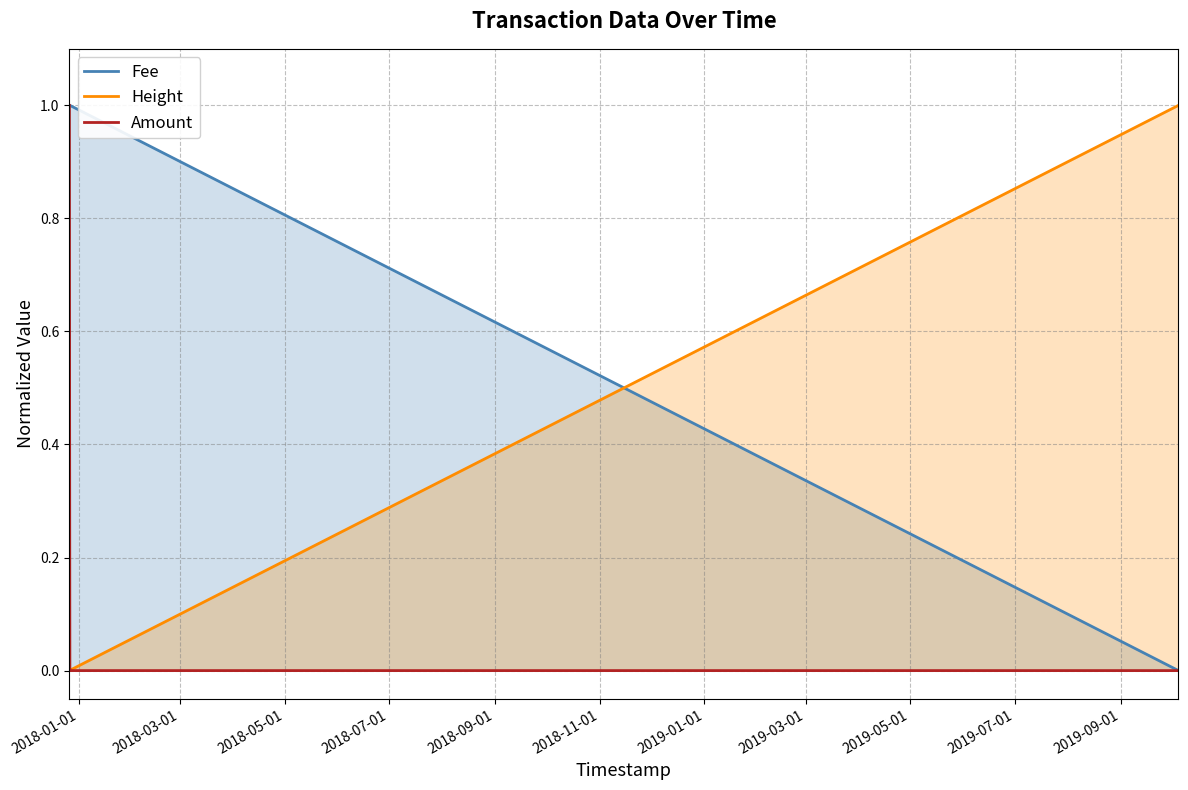

Which series has the widest spread of values?

Fee